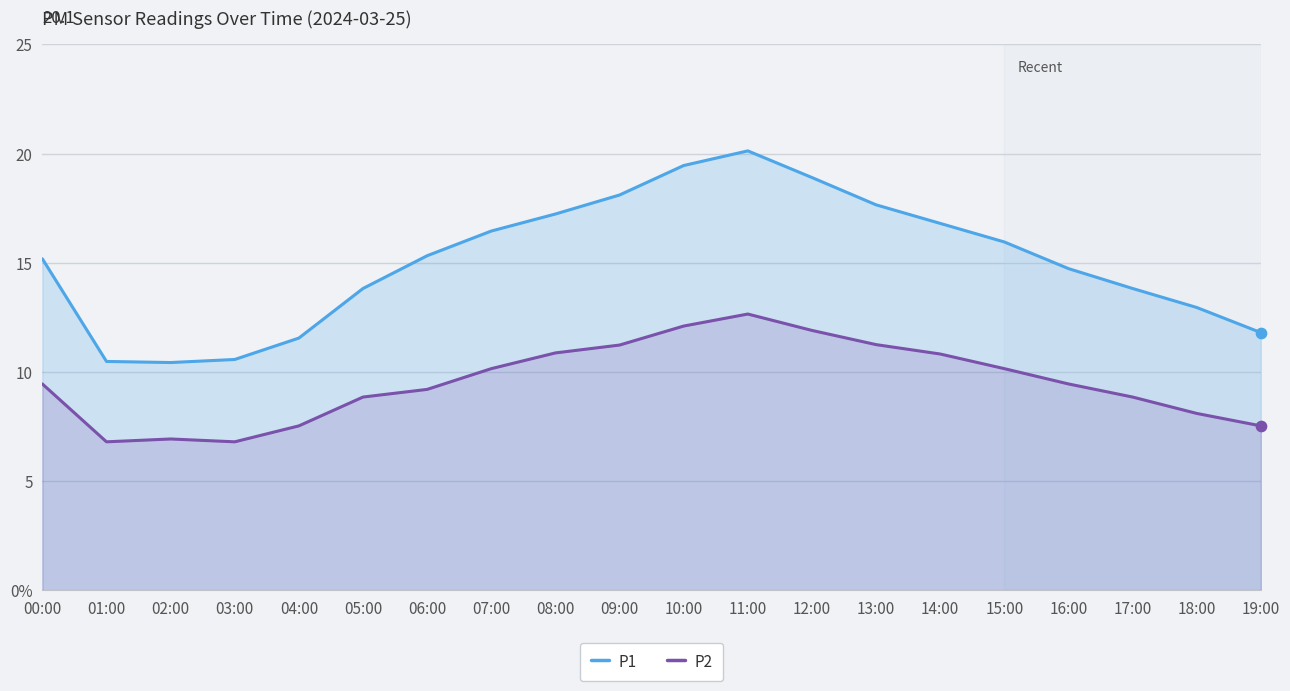

What are all the series names shown in the legend?

P1, P2